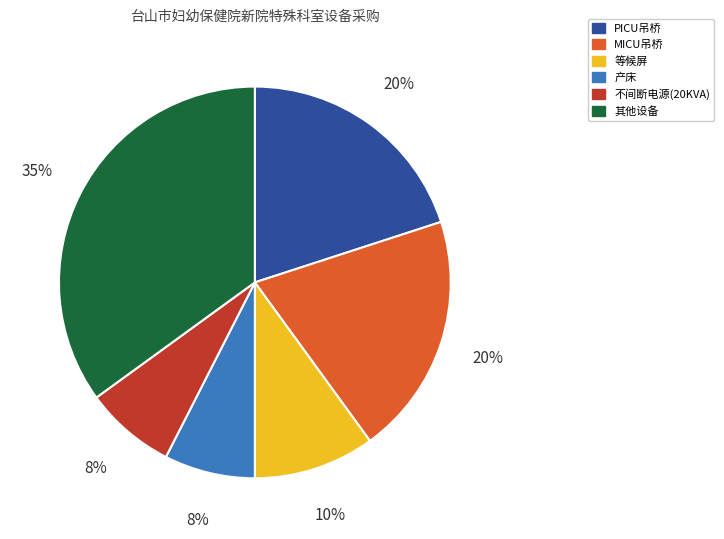

Is there a majority slice in this chart?

No